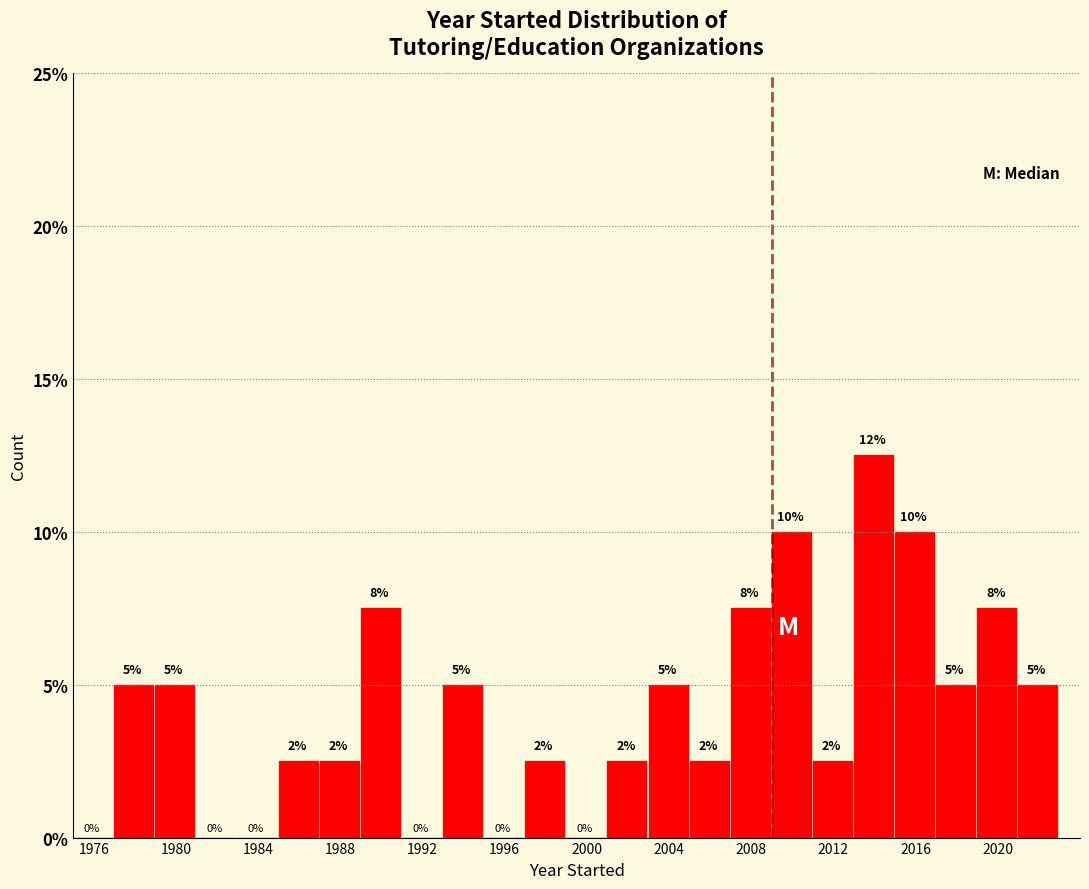

Over which range of the x-axis is the bar tallest?

2013 to 2015